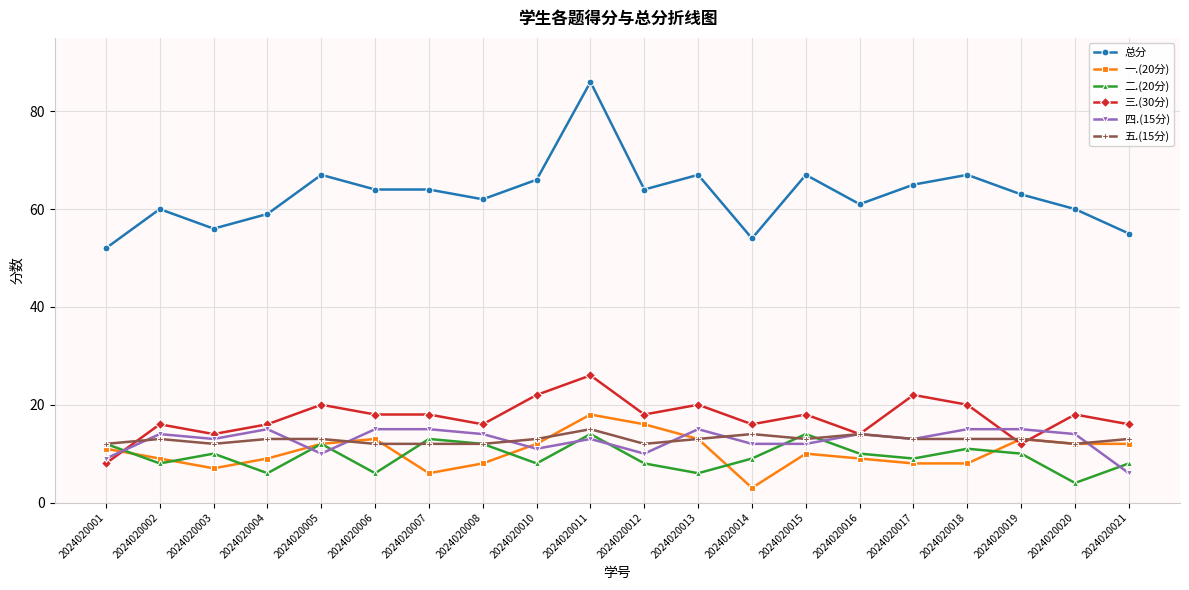

What are all the series names shown in the legend?

总分, 一.(20分), 二.(20分), 三.(30分), 四.(15分), 五.(15分)